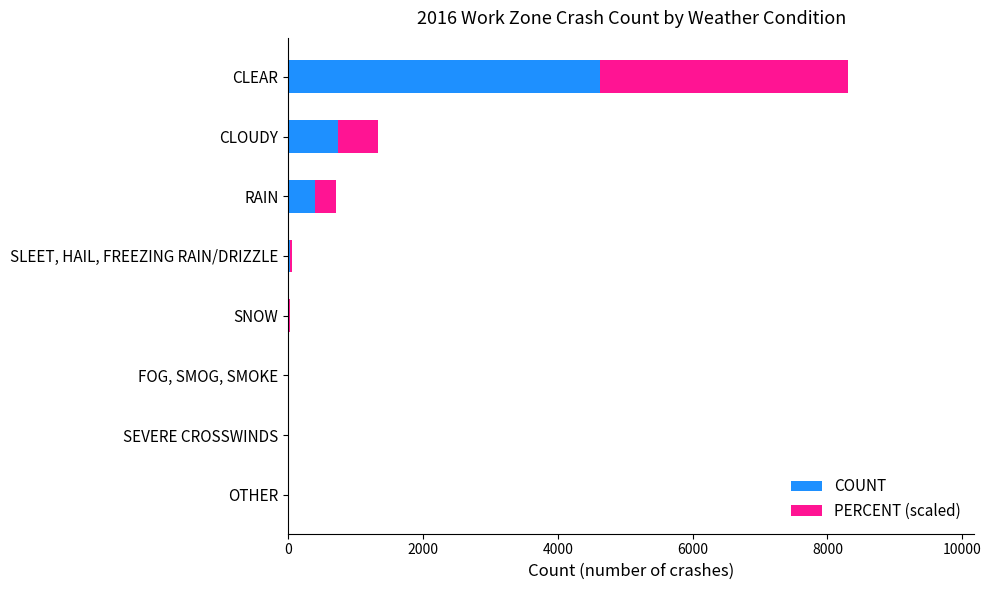

Which category has the highest value in the COUNT series?

CLEAR